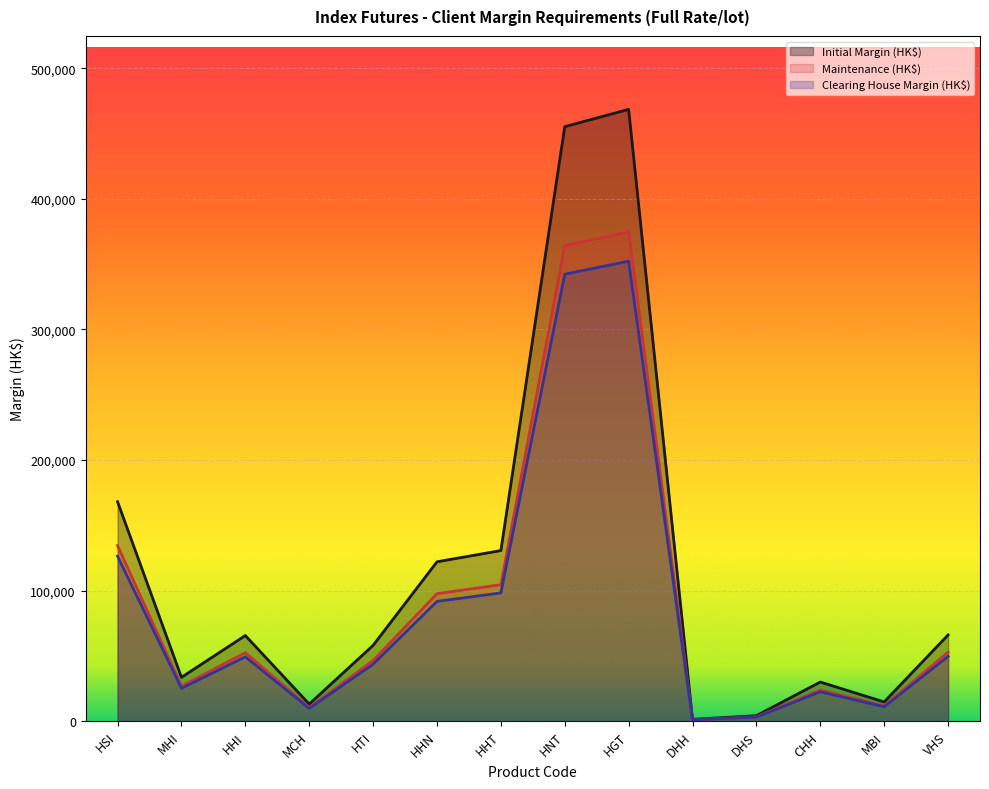

Which category has the lowest value in the Initial Margin (HK$) series?

DHH